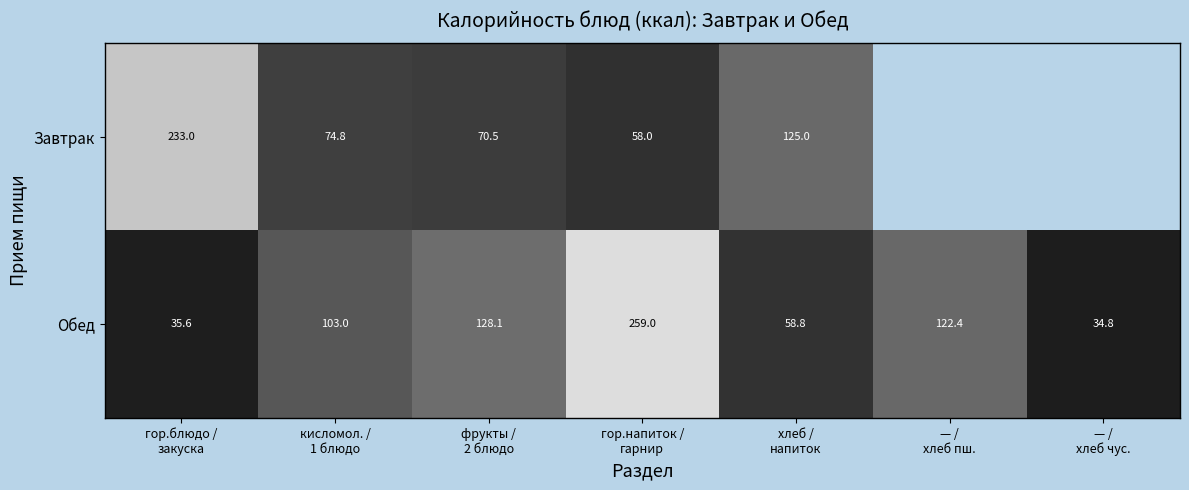

What is the average value of the Обед series?

106.0